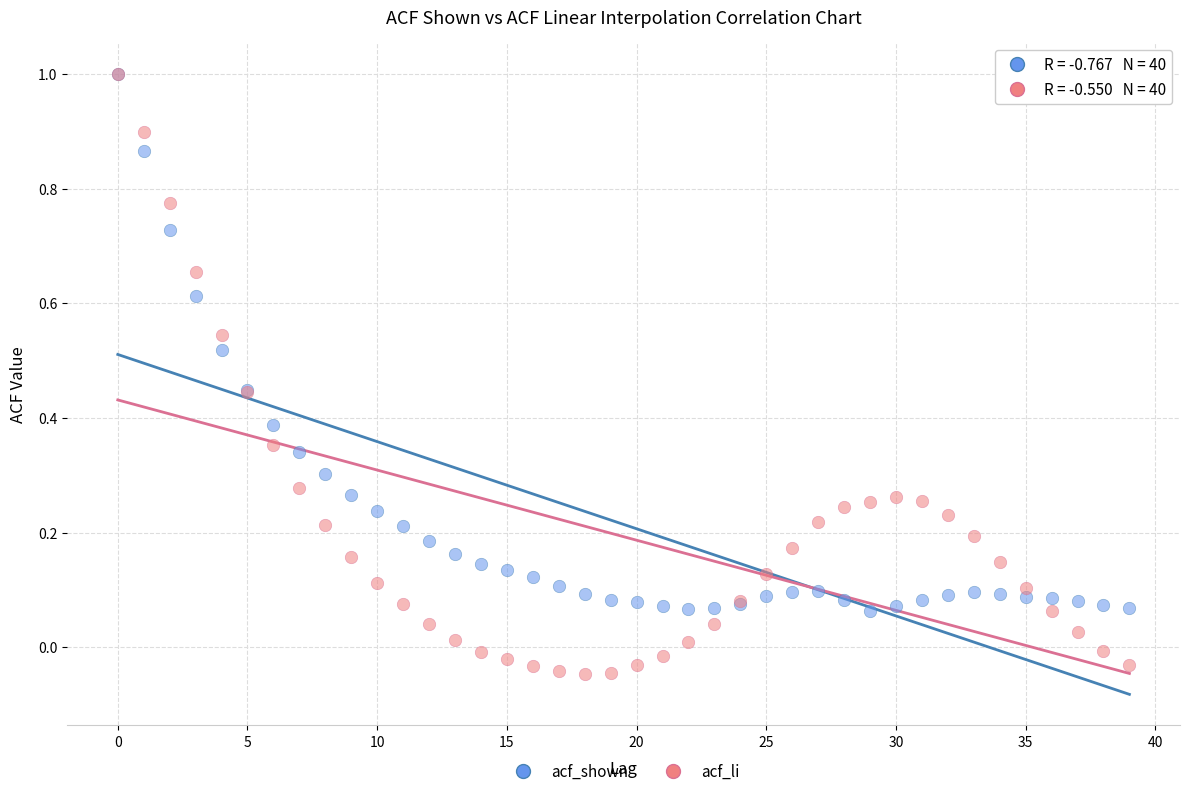

Which series has the largest Y range (max minus min)?

acf_li